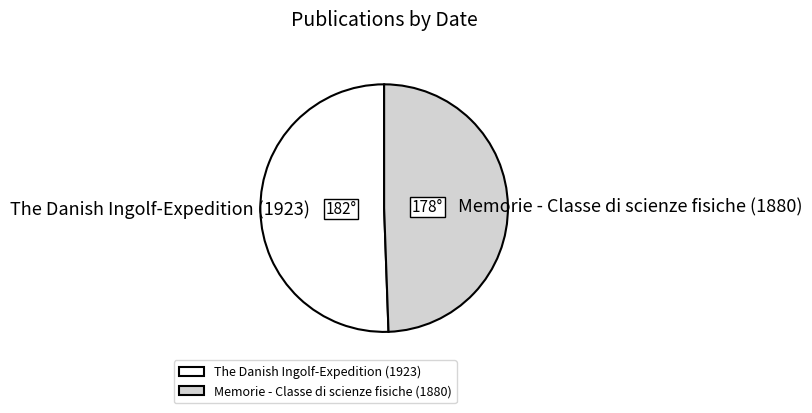

Do Memorie - Classe di scienze fisiche (1880) and The Danish Ingolf-Expedition (1923) together represent more than half of the pie?

Yes